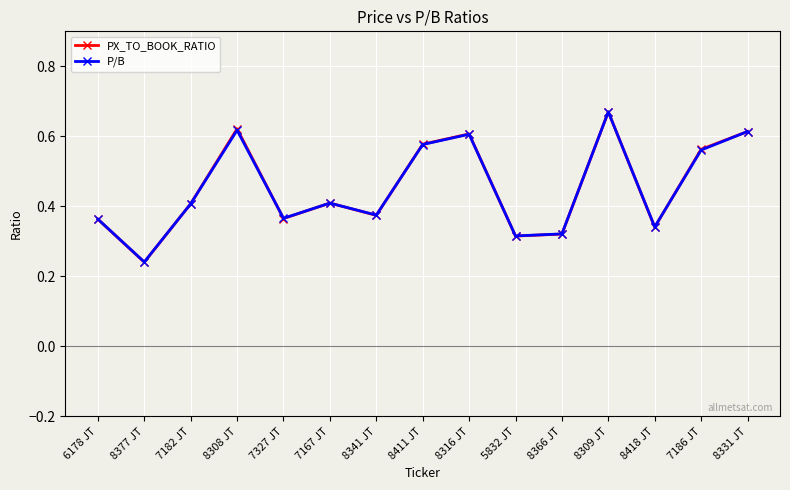

At which label is P/B closest to 0?

8377 JT